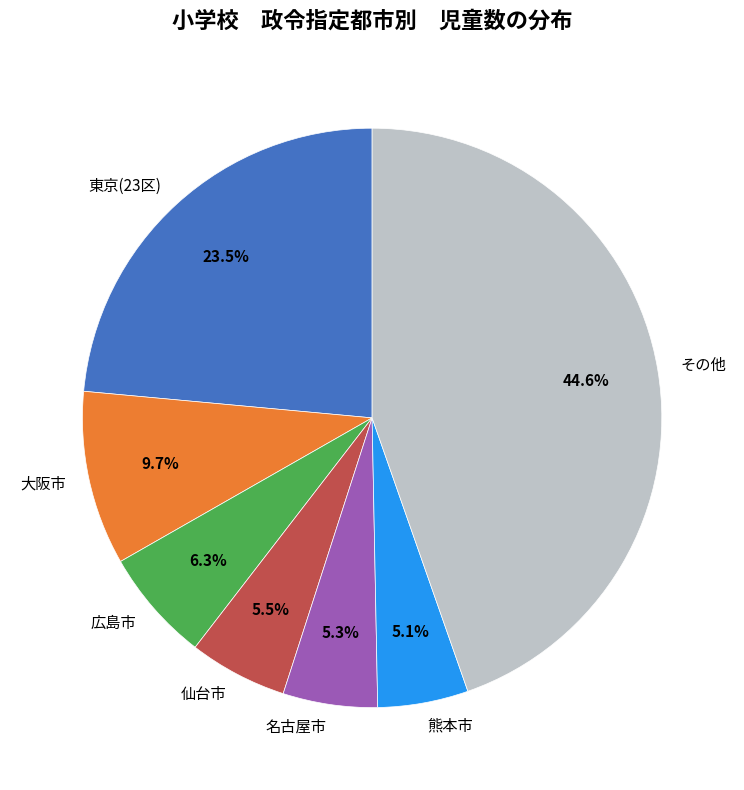

Is 広島市 the majority of the pie?

No